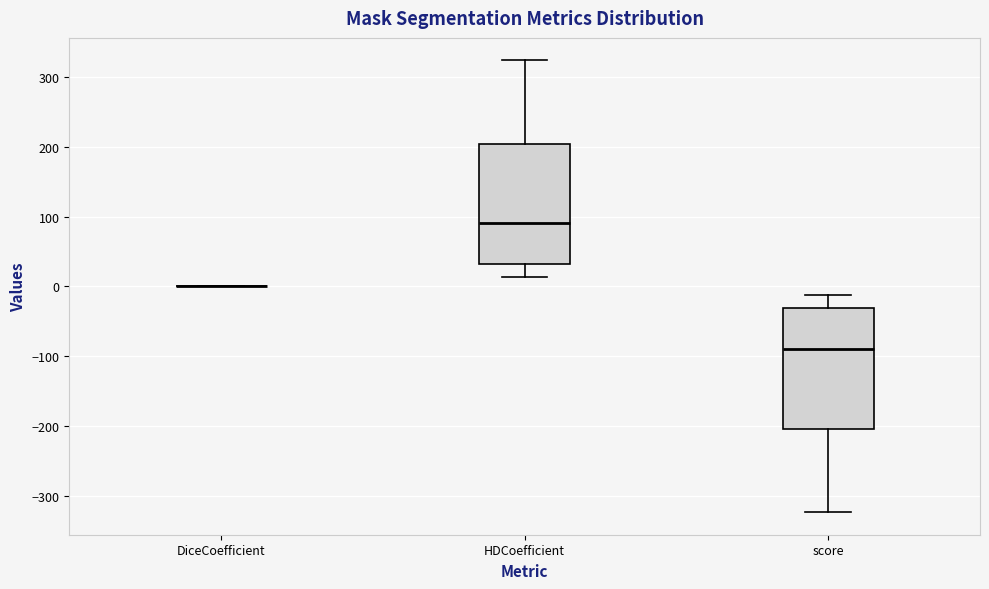

Reading left to right, read every box against the y-axis: the position of its median line, the range the box covers, and the ends of its whiskers. The values are not printed on the chart, so give them approximately, as read against the axis.

DiceCoefficient: box collapsed to a line at 0, whiskers 0 to 0
HDCoefficient: median 90, box 30 to 200, whiskers 10 to 320
score: median -90, box -200 to -30, whiskers -320 to -10